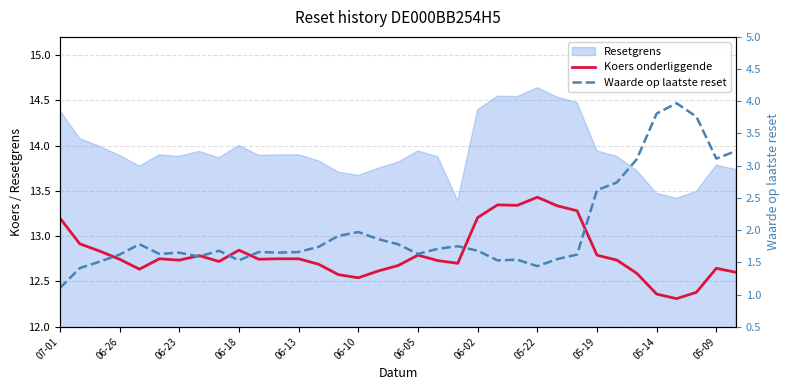

Is it true that Koers onderliggende equals 4.8 at 06-18?

False